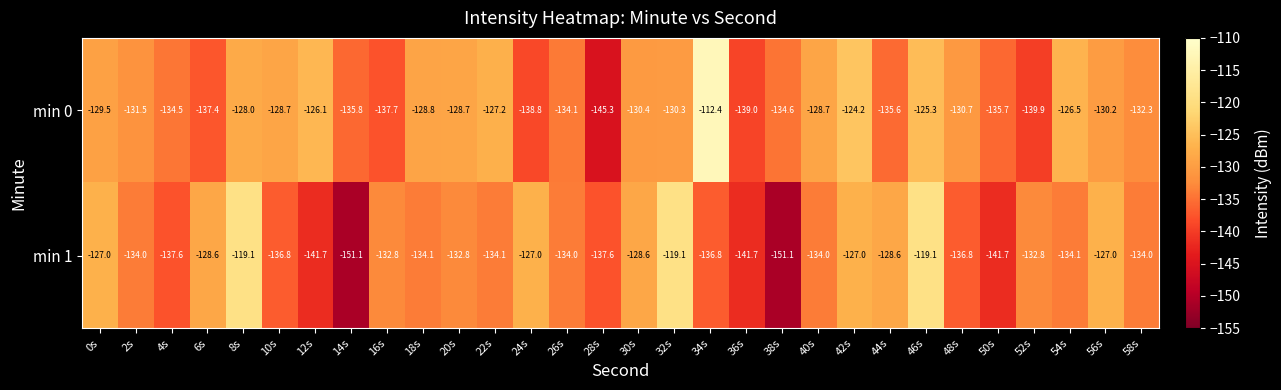

At which category is the sum across all series the highest?

46s